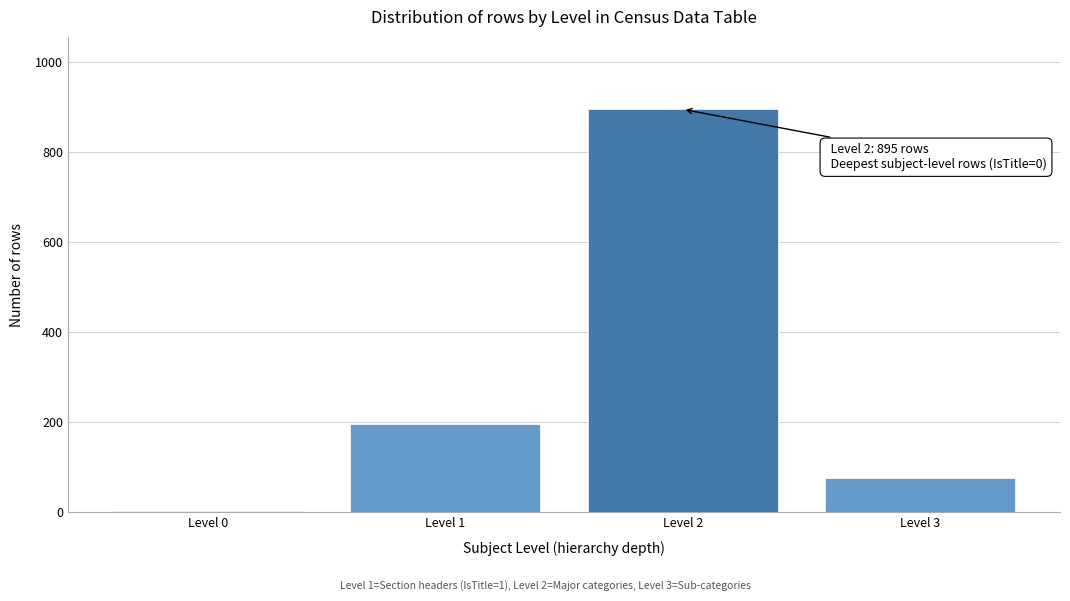

Reading left to right, extract all data points from this chart.

Level 0=2	Level 1=196	Level 2=895	Level 3=76